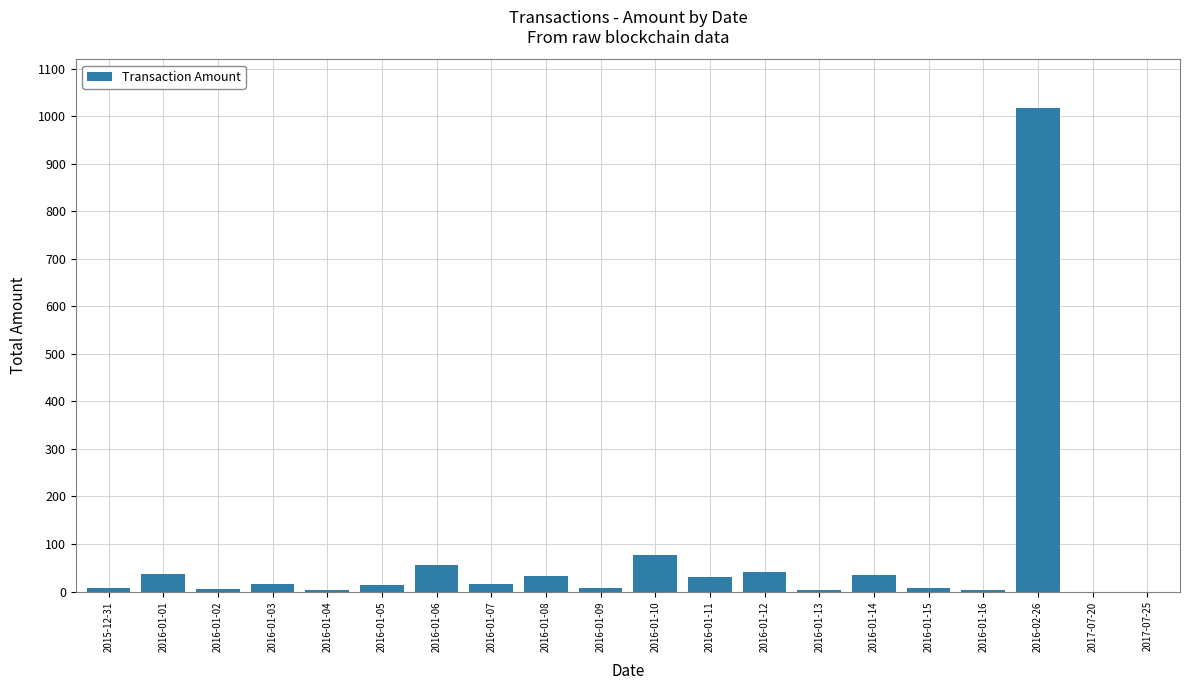

Does the chart contain stacked bars?

No